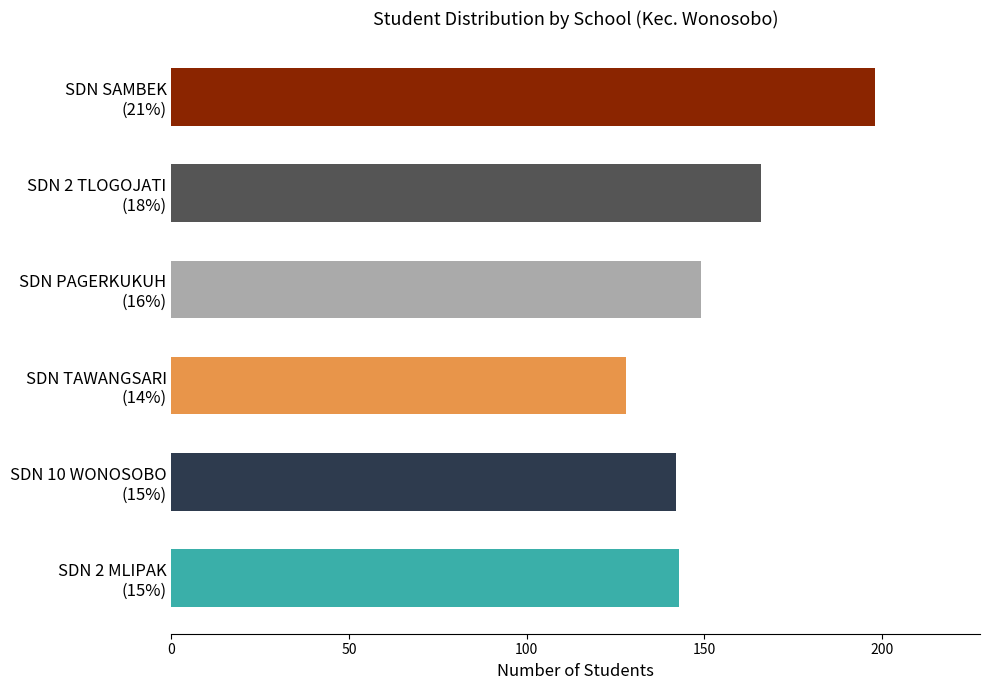

Reading top to bottom, extract all data points from this chart.

198	166	149	128	142	143